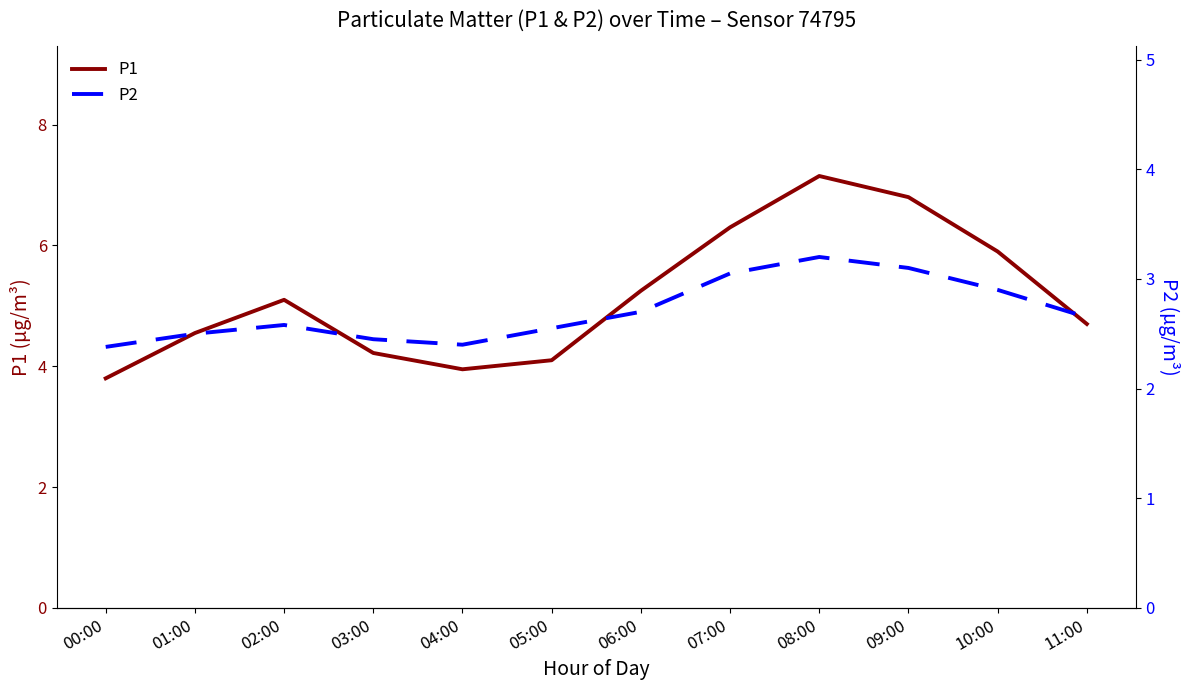

Reading left to right, list all the values displayed in this chart.

P1: 3.8	4.5	5.1	4.2	4.0	4.1	5.2	6.3	7.2	6.8	5.9	4.7
P2: 2.4	2.5	2.6	2.5	2.4	2.5	2.7	3.0	3.2	3.1	2.9	2.6